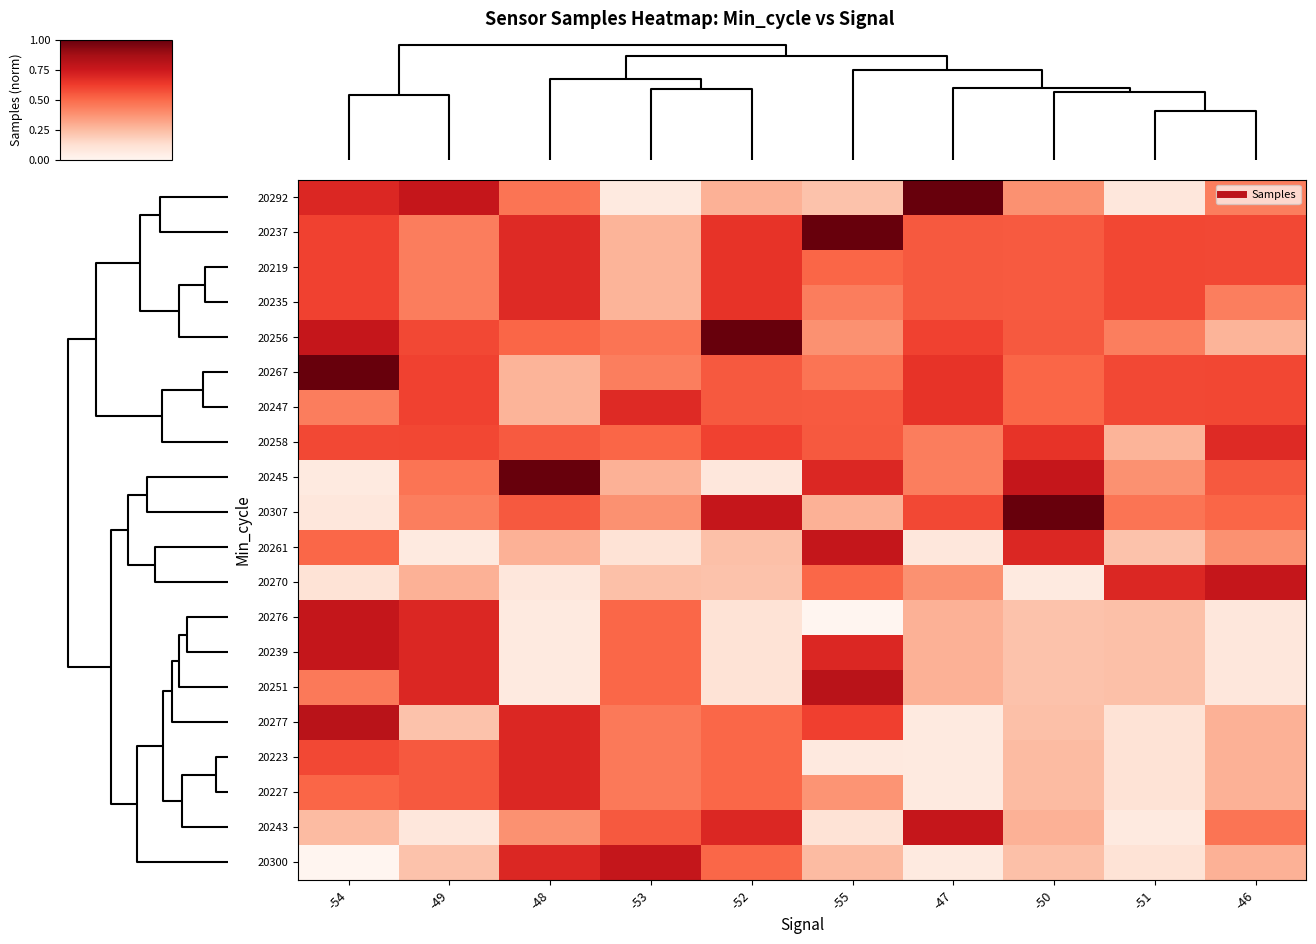

What is the maximum value shown in the chart?

1.0